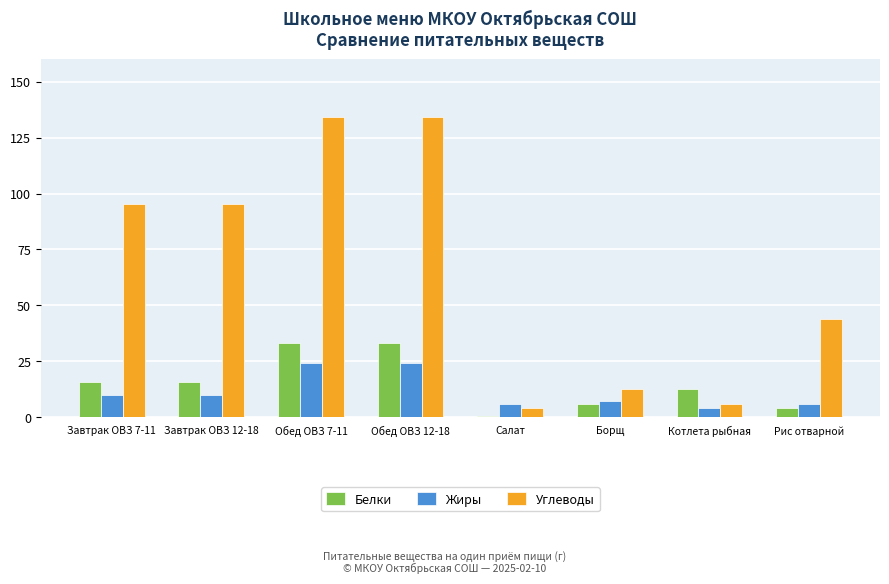

What is the label of the 8th bar from the left?

Рис отварной